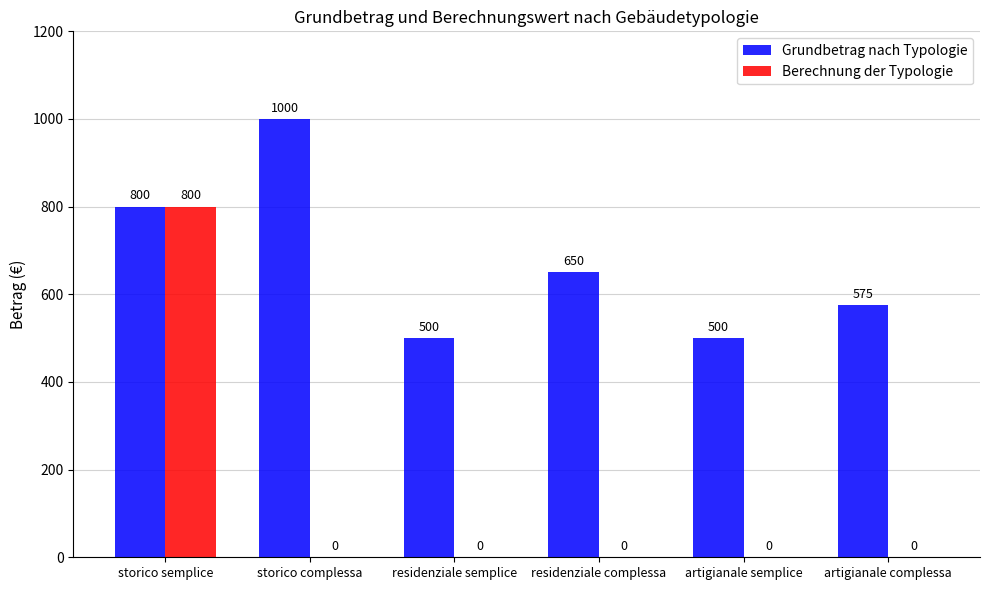

The Grundbetrag nach Typologie series shows 500 at artigianale semplice. True or false?

True